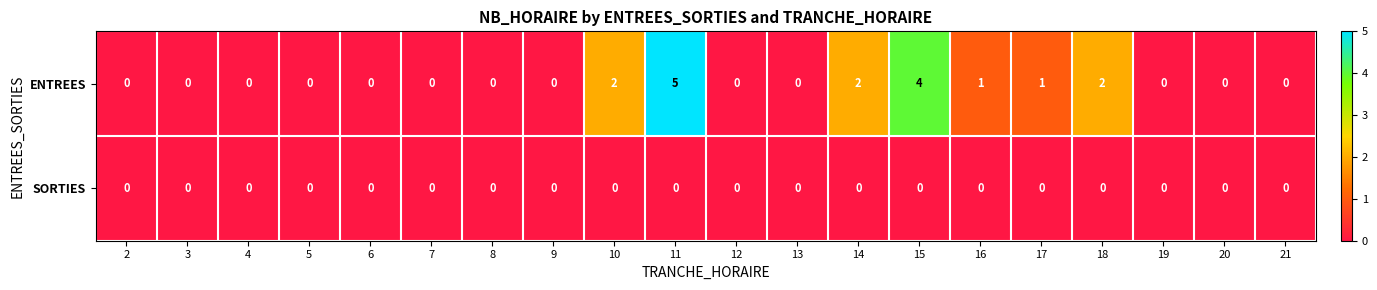

What is the highest value of the ENTREES series?

5